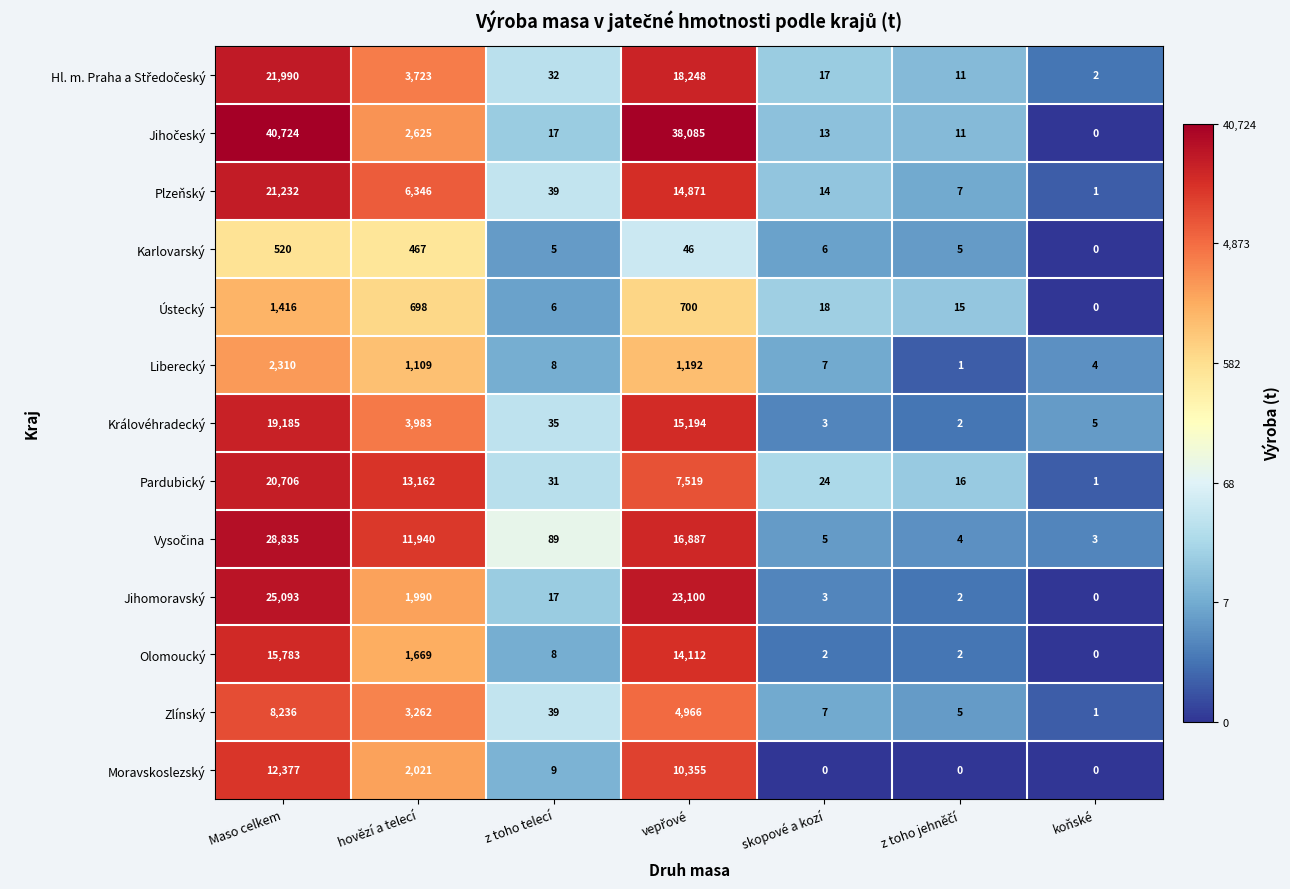

At which label does Moravskoslezský first exceed 9?

Maso celkem